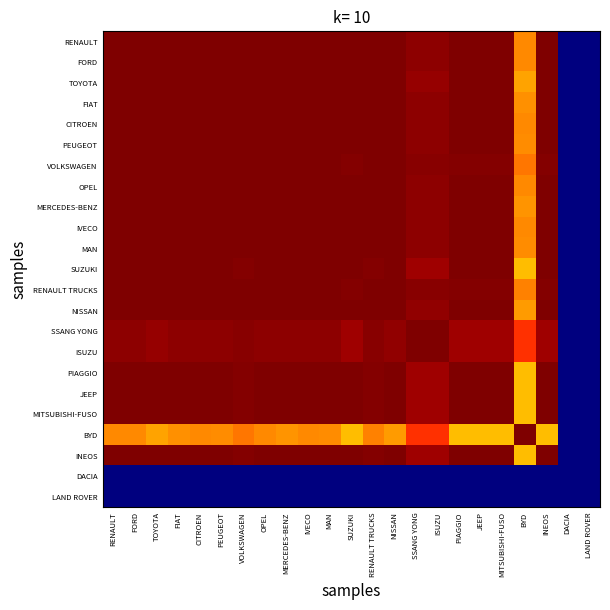

Between RENAULT and OPEL, which is larger?

RENAULT